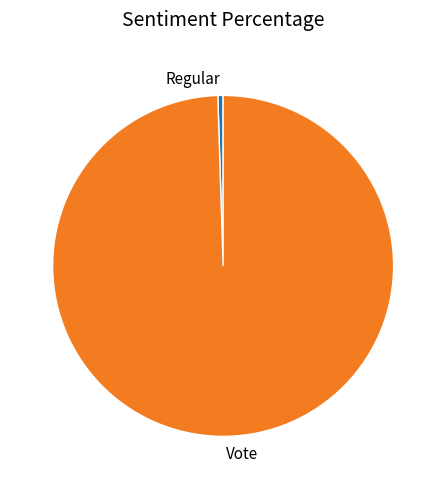

Rank the categories by value from lowest to highest.

Regular, Vote